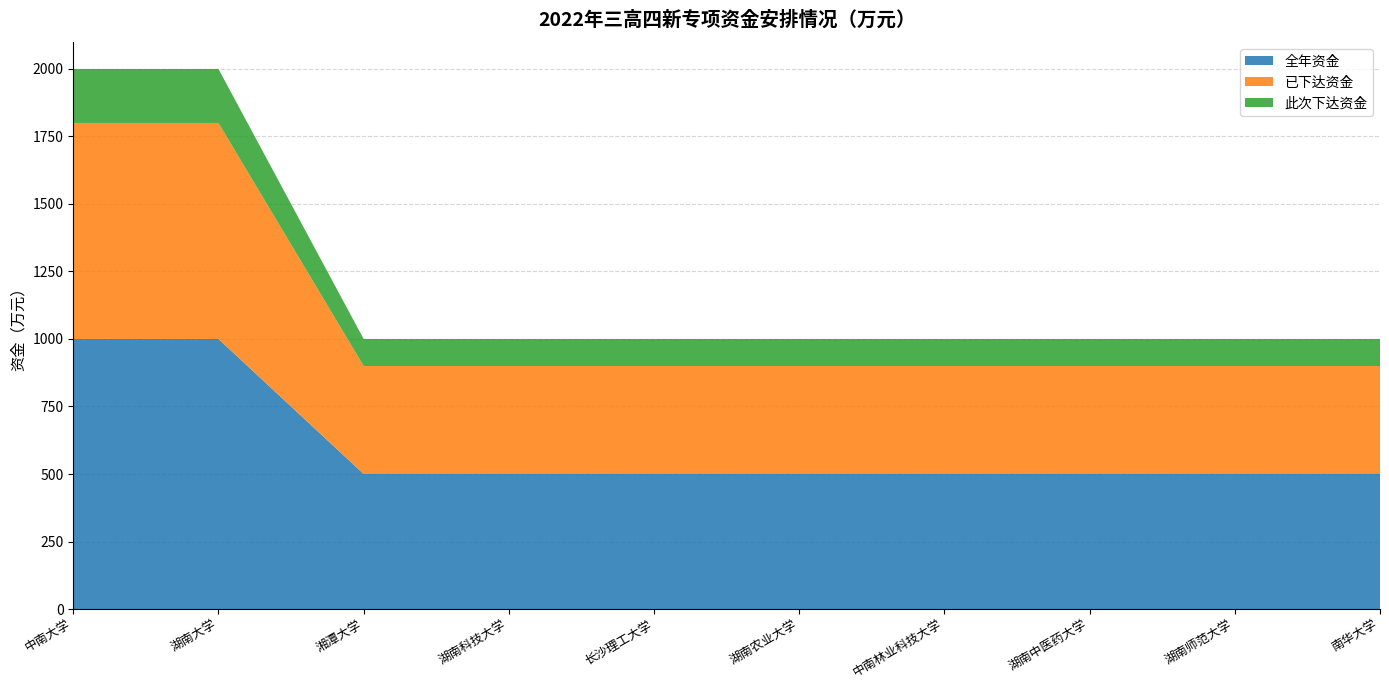

Reading left to right, transcribe all the data shown in this chart.

全年资金: 中南大学=1000	湖南大学=1000	湘潭大学=500	湖南科技大学=500	长沙理工大学=500	湖南农业大学=500	中南林业科技大学=500	湖南中医药大学=500	湖南师范大学=500	南华大学=500
已下达资金: 中南大学=800	湖南大学=800	湘潭大学=400	湖南科技大学=400	长沙理工大学=400	湖南农业大学=400	中南林业科技大学=400	湖南中医药大学=400	湖南师范大学=400	南华大学=400
此次下达资金: 中南大学=200	湖南大学=200	湘潭大学=100	湖南科技大学=100	长沙理工大学=100	湖南农业大学=100	中南林业科技大学=100	湖南中医药大学=100	湖南师范大学=100	南华大学=100